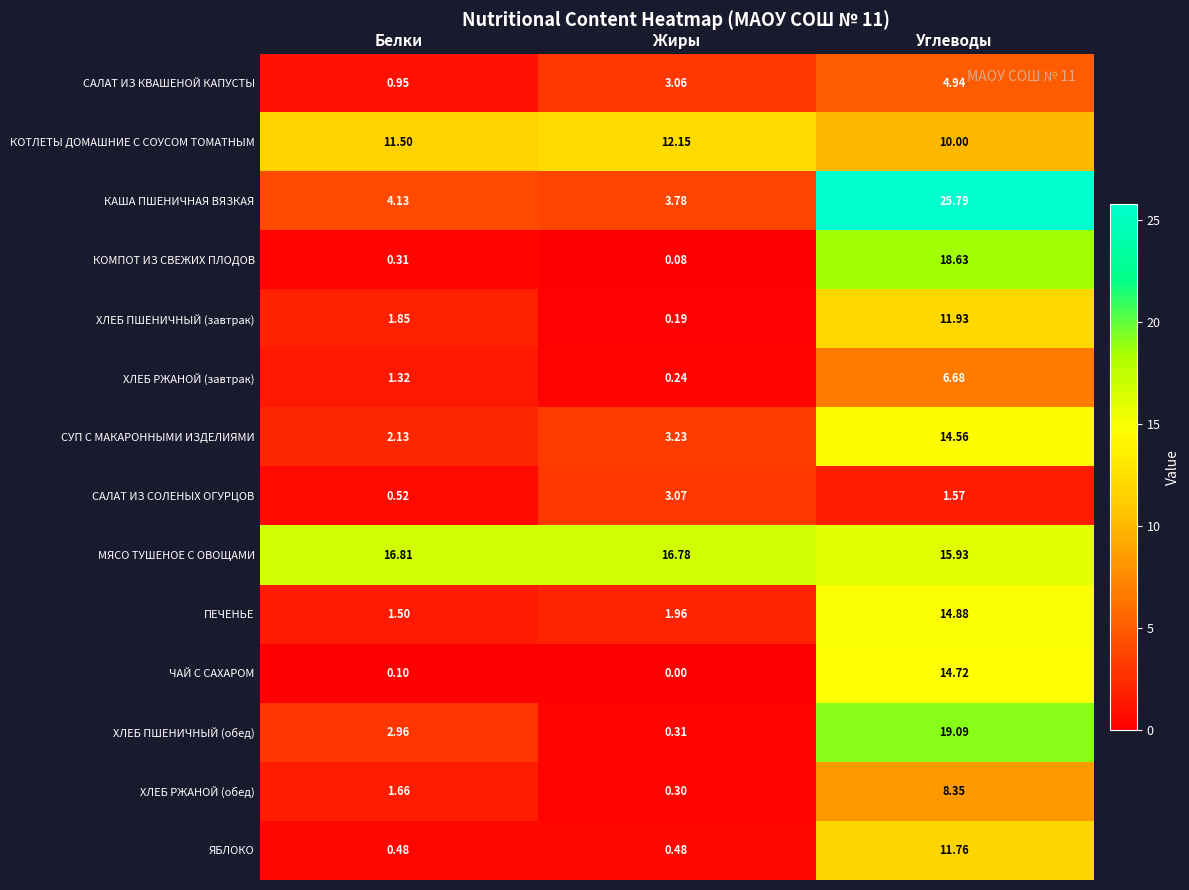

What is the spread (max minus min) of values at Углеводы?

24.2